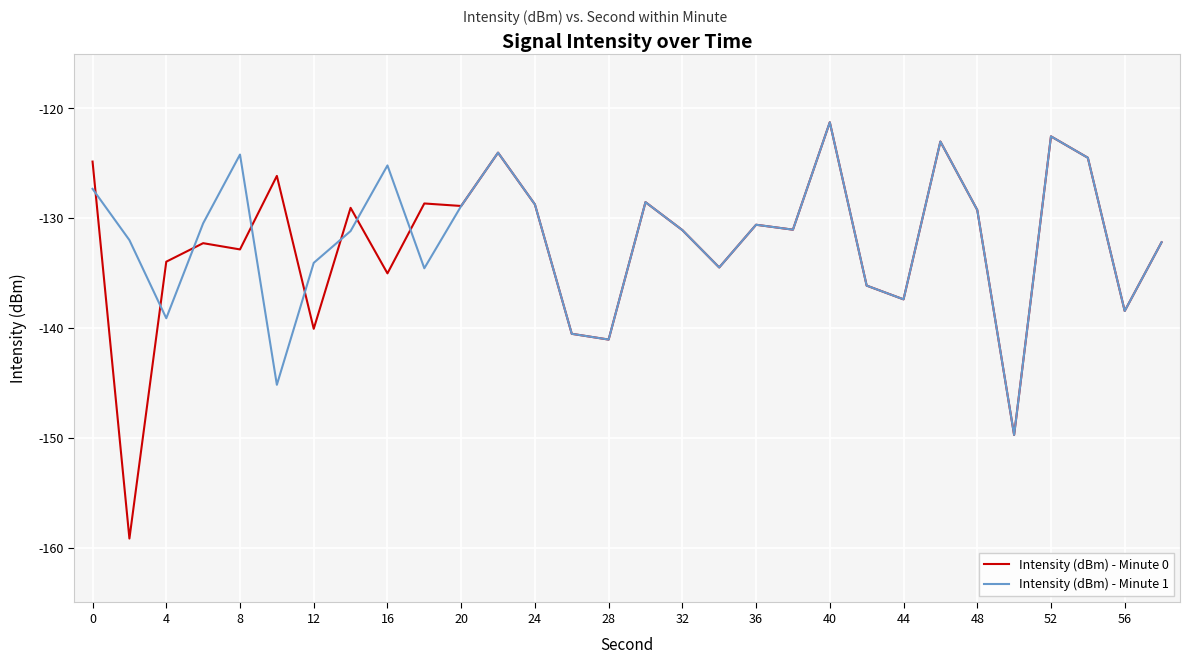

What is the smallest value displayed?

-159.2